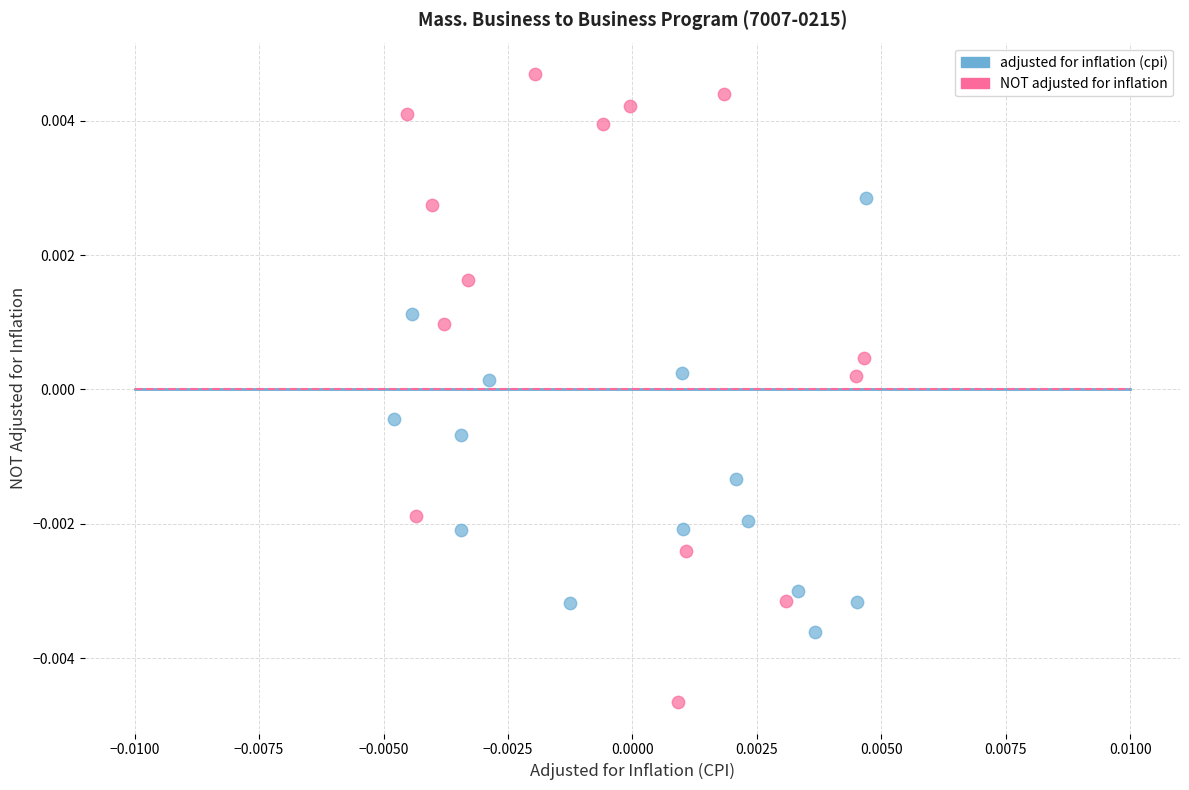

What are all the series names shown in the legend?

adjusted for inflation (cpi), NOT adjusted for inflation